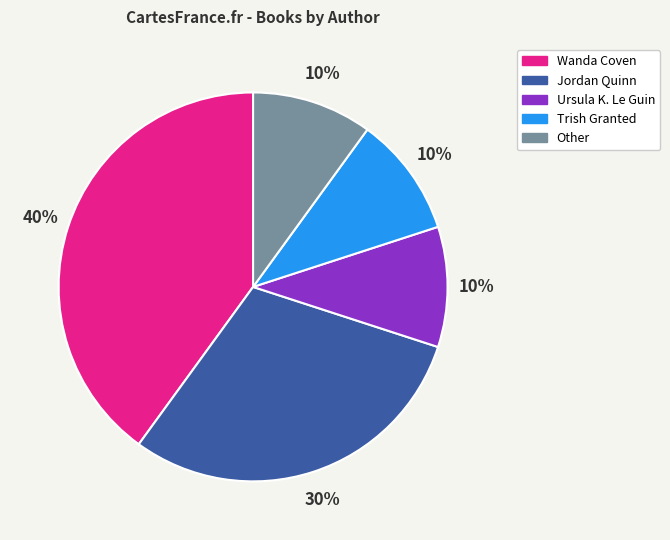

To the nearest percent, what is the average slice percentage?

20%